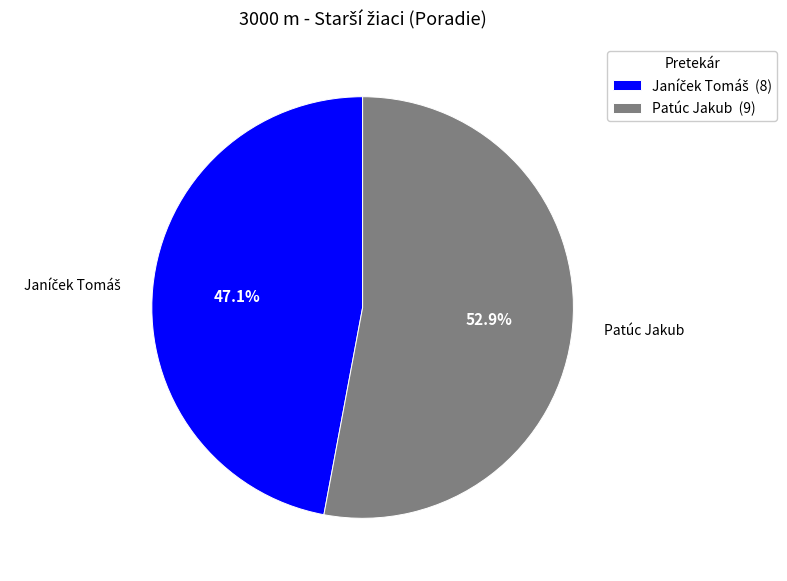

What percentage is NOT represented by Patúc Jakub?

47.1%